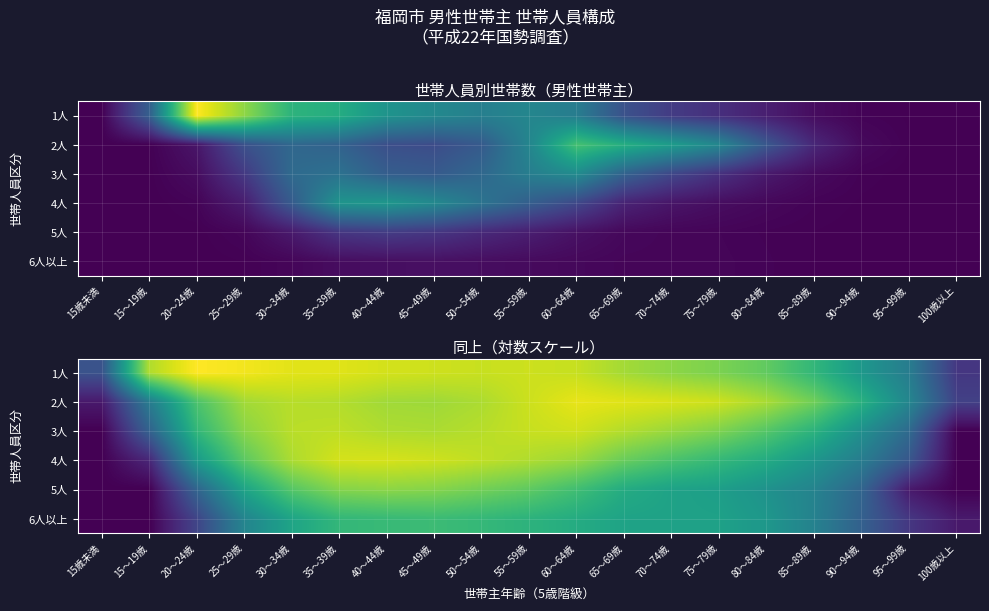

True or false: 6人以上 has a value of 3.1 at 55～59歳.

False